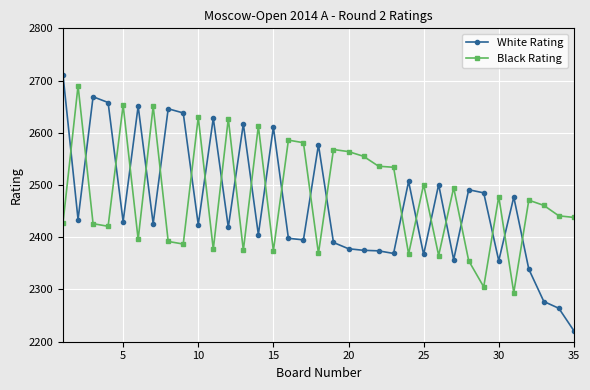

Which series has the largest range (max minus min)?

White Rating